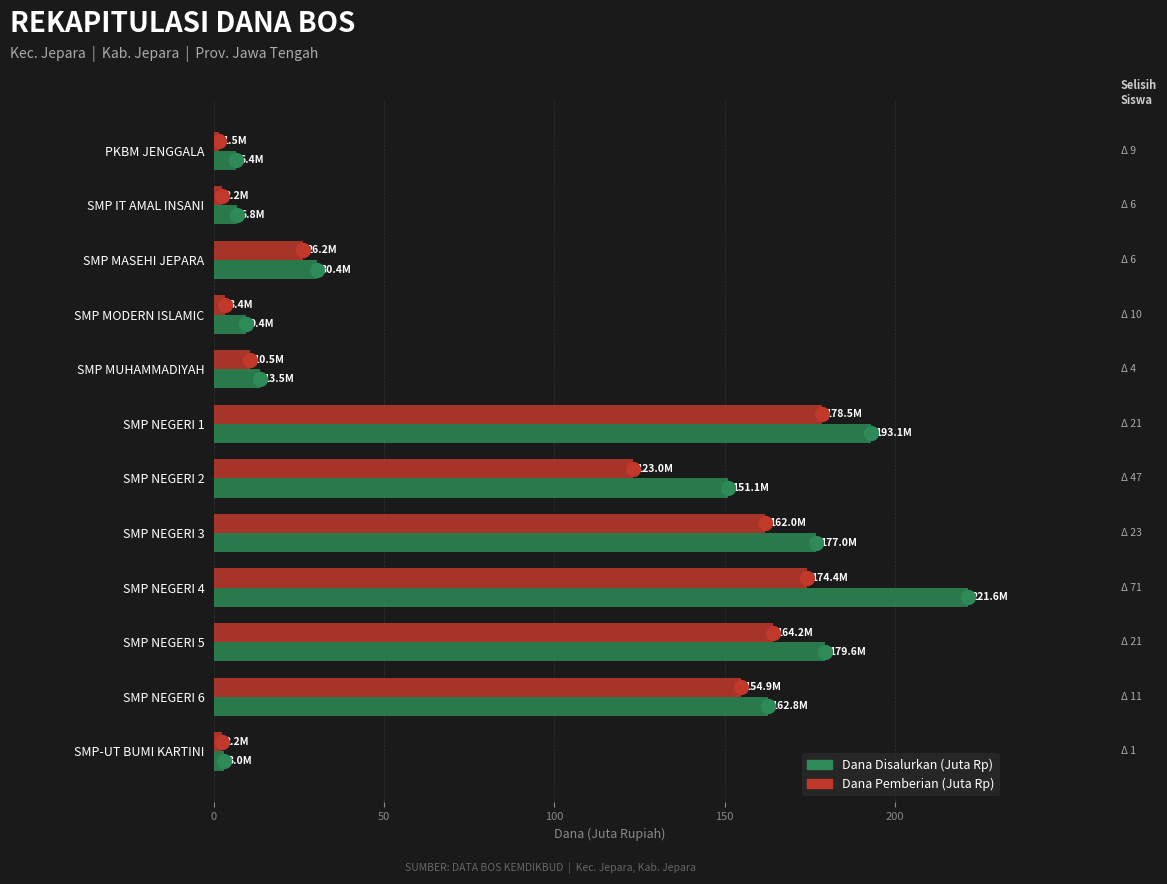

The value of Dana Disalurkan (Juta Rp) at SMP NEGERI 2 is 151.1. True or false?

True